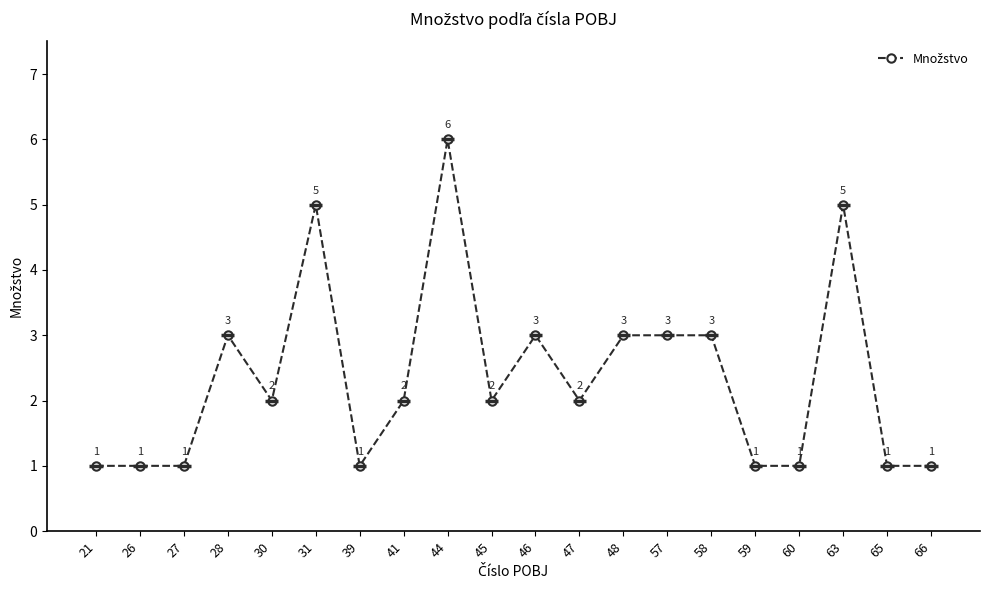

What is the ratio of the value at 48 to the value at 39?

3.0